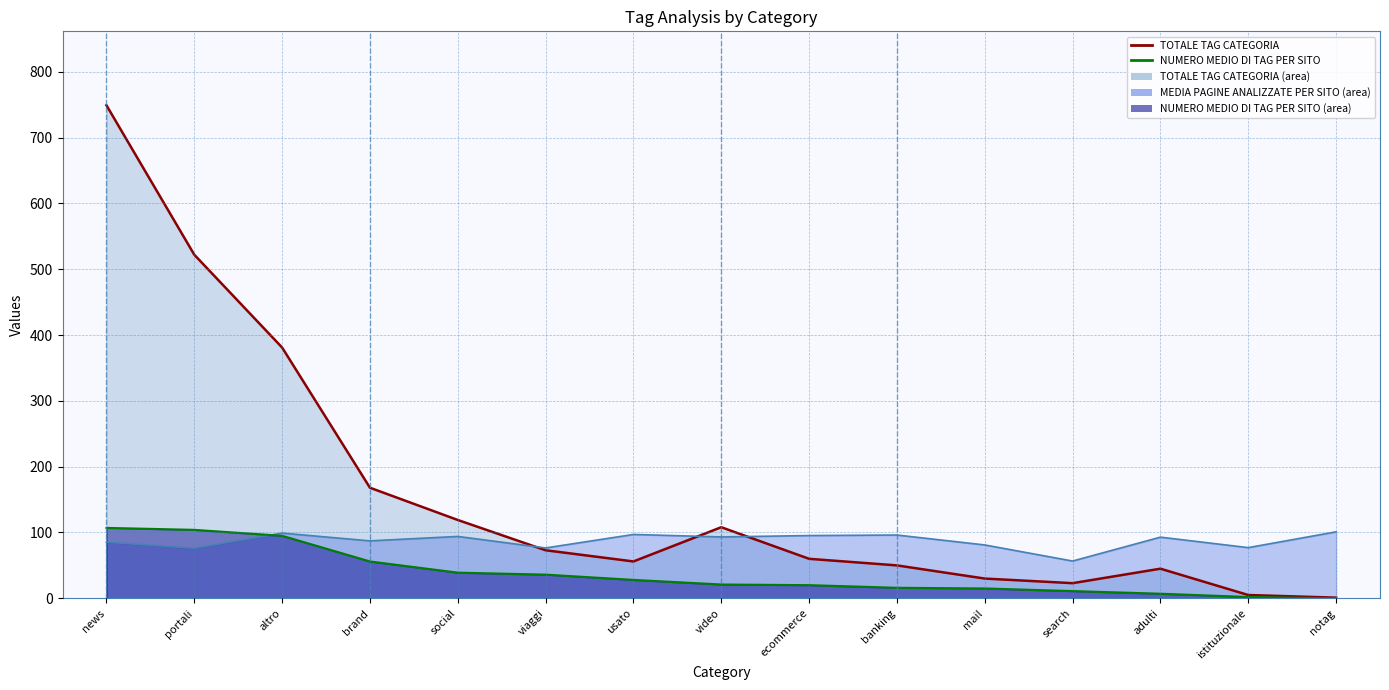

What is the label of the 2nd point from the left?

portali